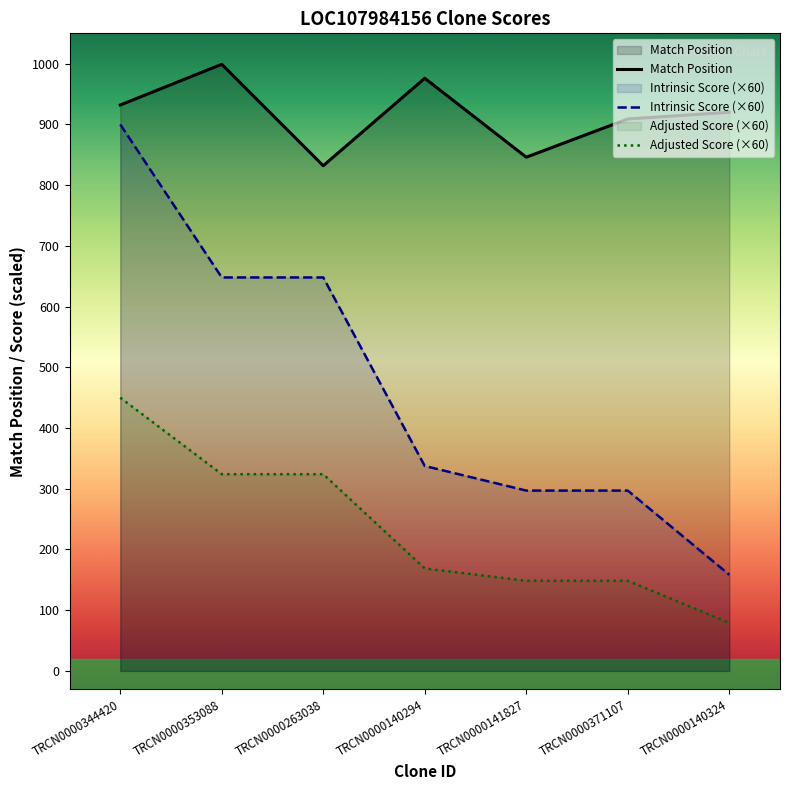

At which category is the sum across all series the highest?

TRCN0000344420